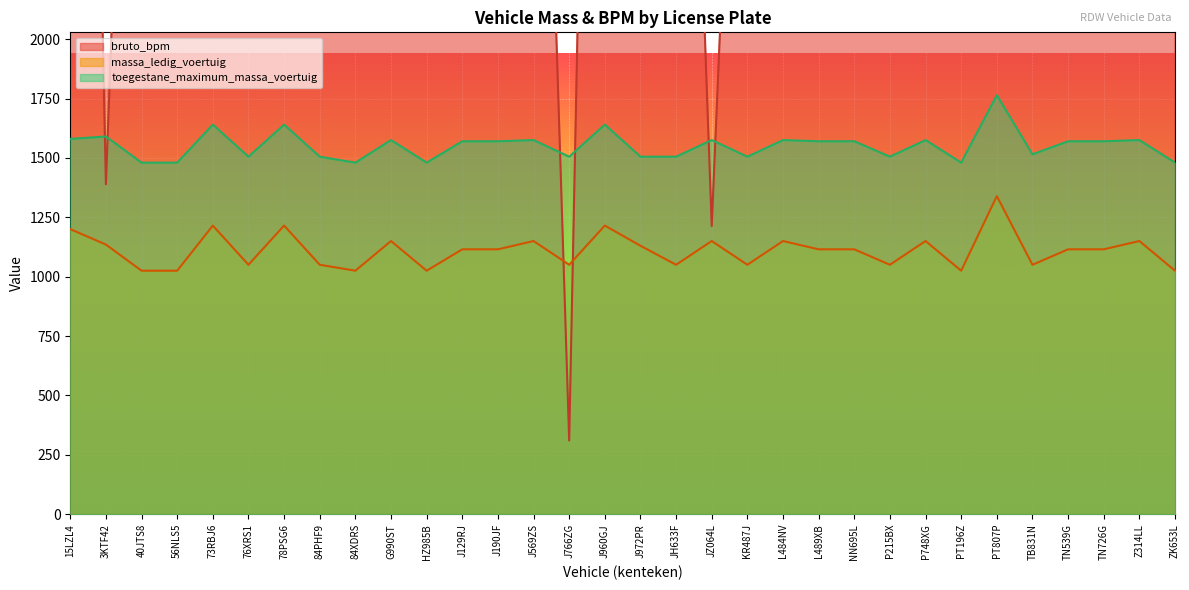

At how many categories does at least one series exceed 14961?

1